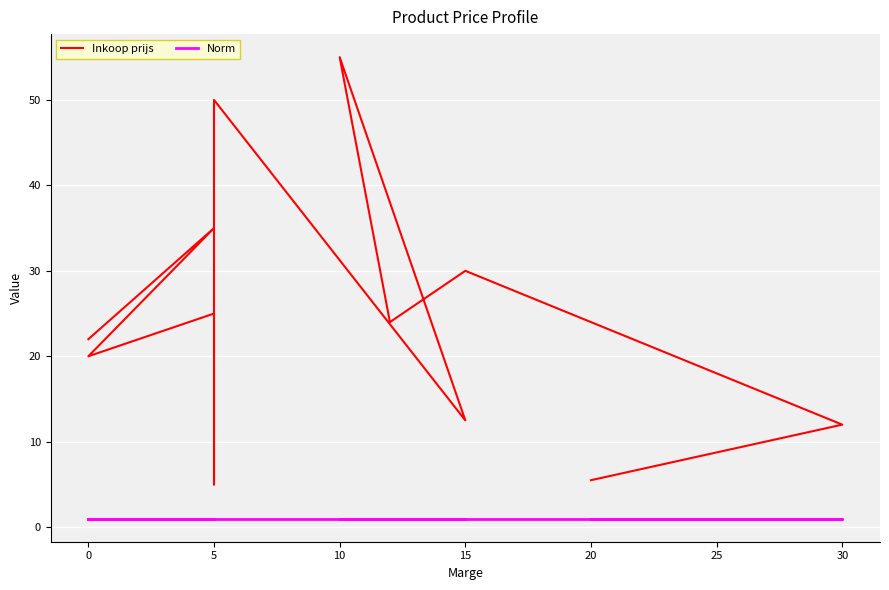

Which series has the largest range (max minus min)?

Inkoop prijs